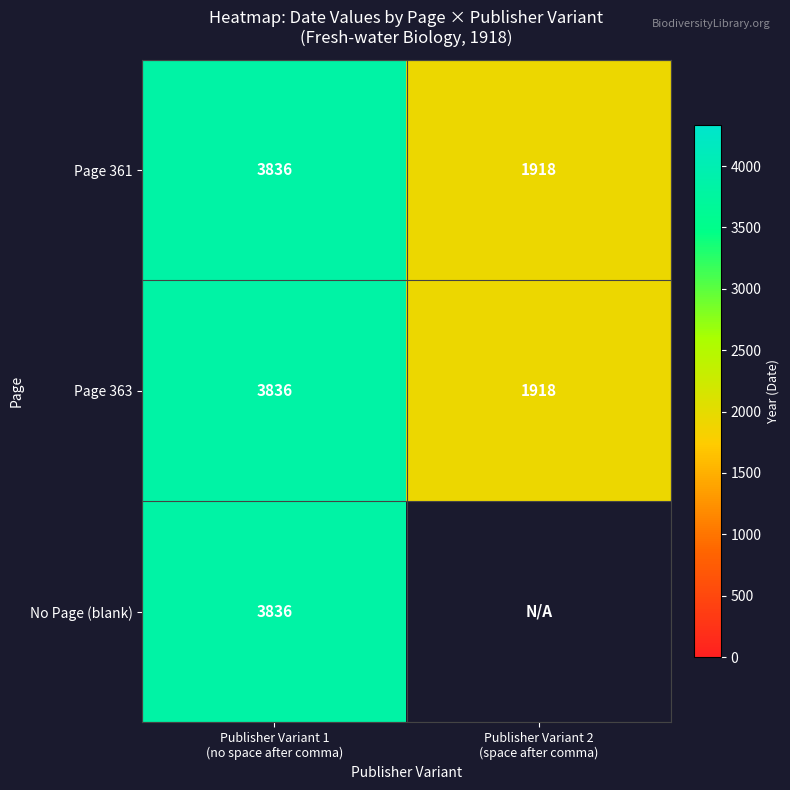

At which category is the sum across all series the highest?

Publisher Variant 1
(no space after comma)